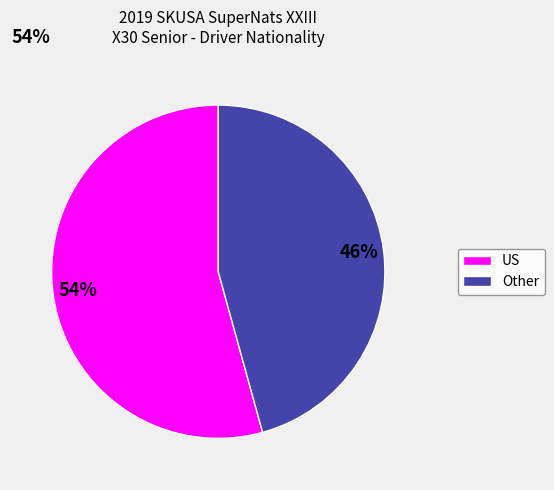

Is there any slice that represents more than half of the pie?

Yes